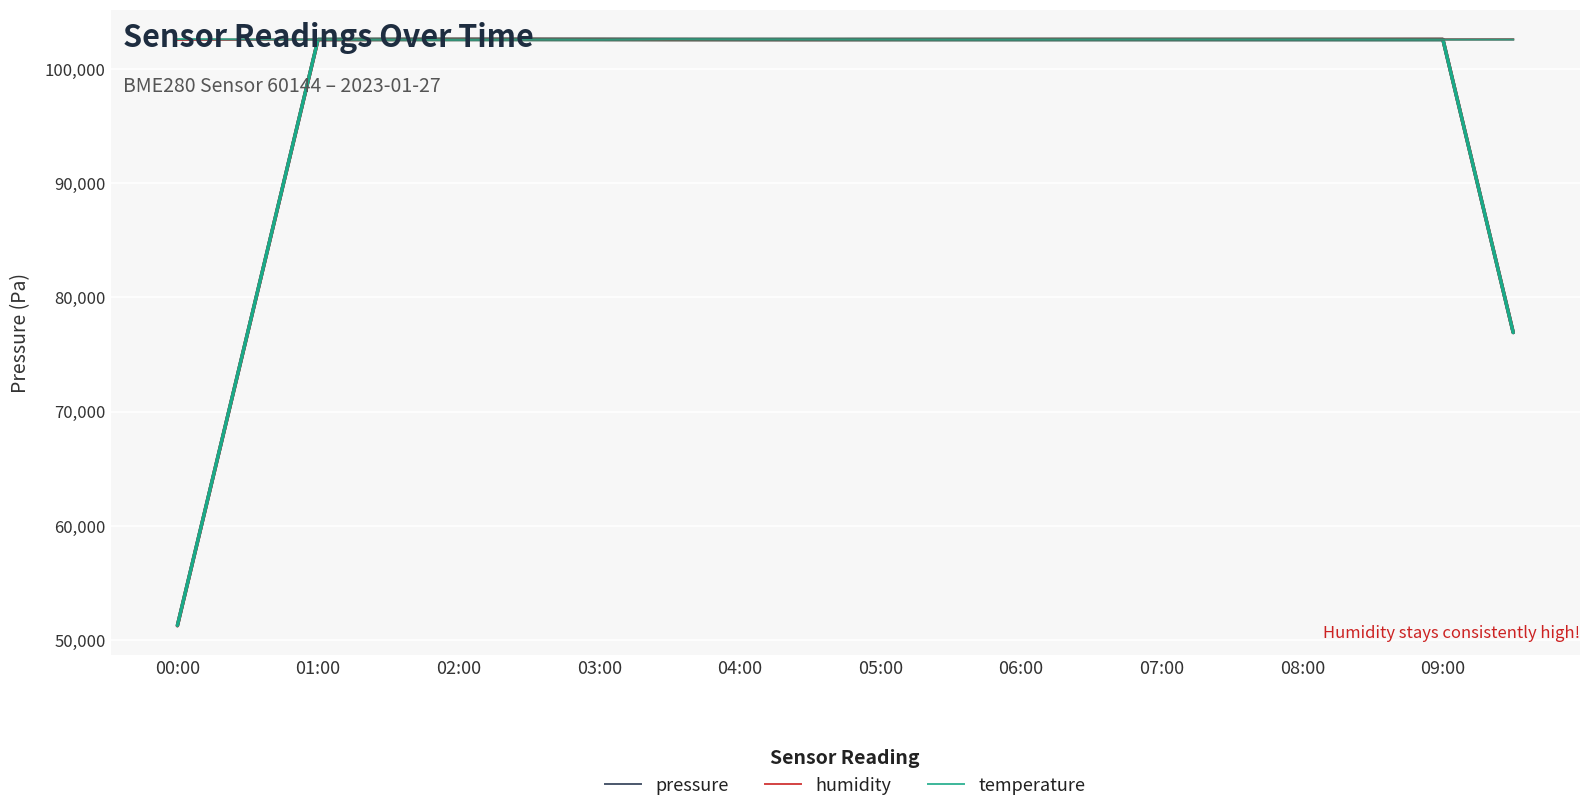

How many values in the temperature series exceed 102557?

10